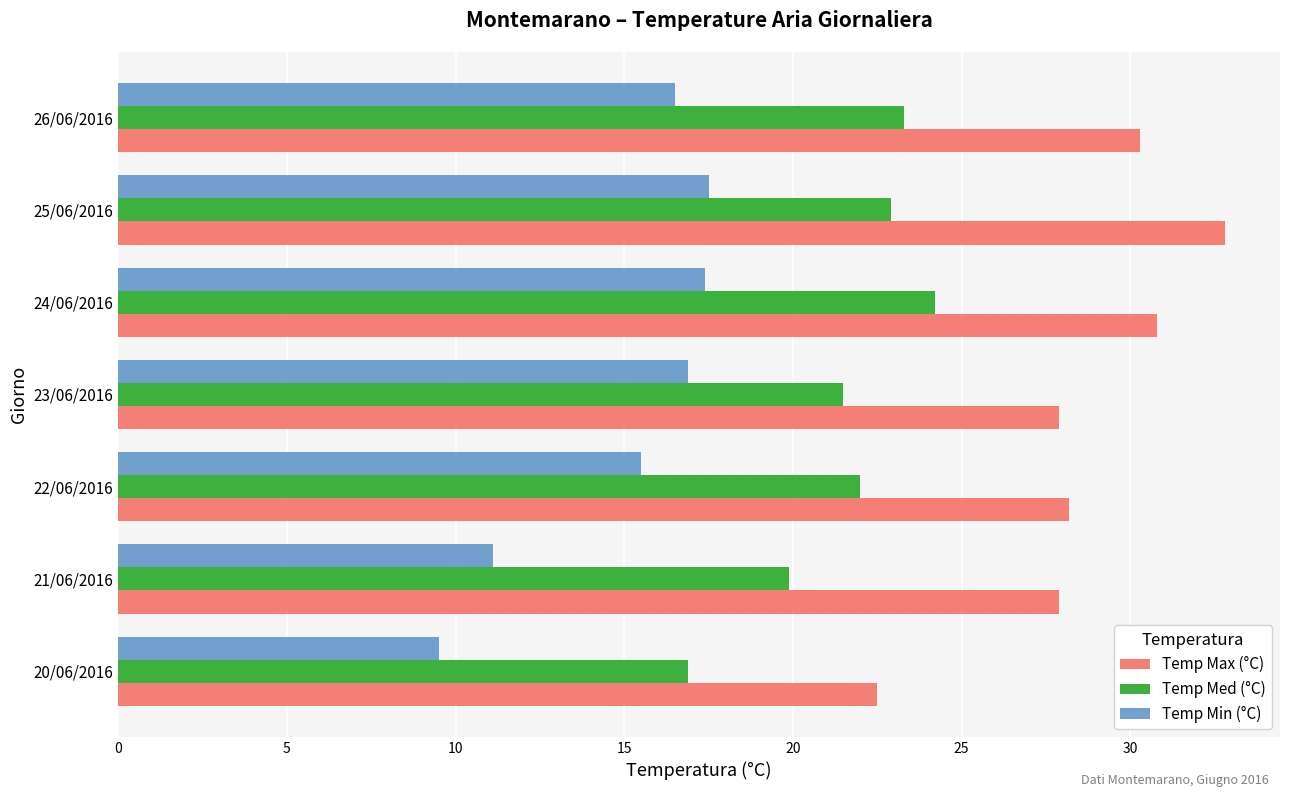

Which series has the largest range (max minus min)?

Temp Max (°C)